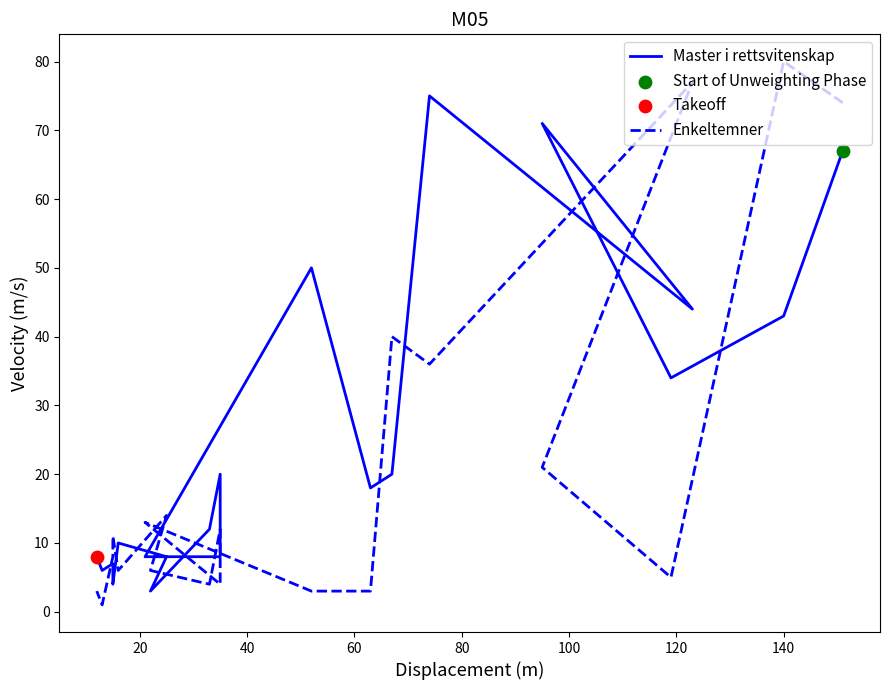

Which series reaches the maximum Y coordinate?

Enkeltemner